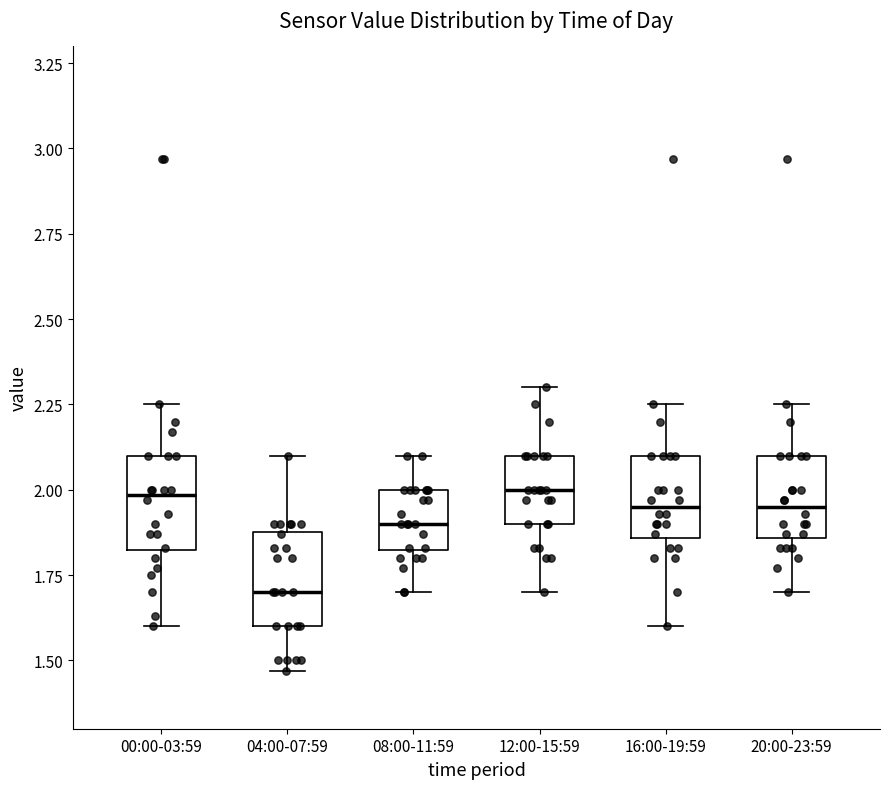

Where does the median line of the box for 20:00-23:59 sit on the y-axis? The values are not printed on the chart, so give them approximately, as read against the axis.

1.95